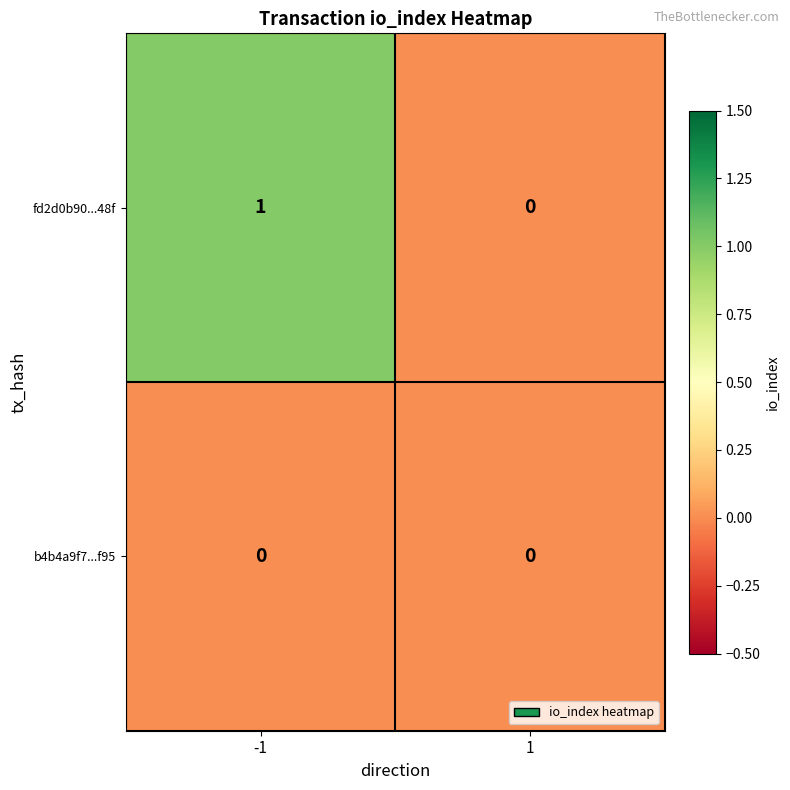

Is the value of b4b4a9f7...f95 at 1 greater than the value of fd2d0b90...48f at -1?

No